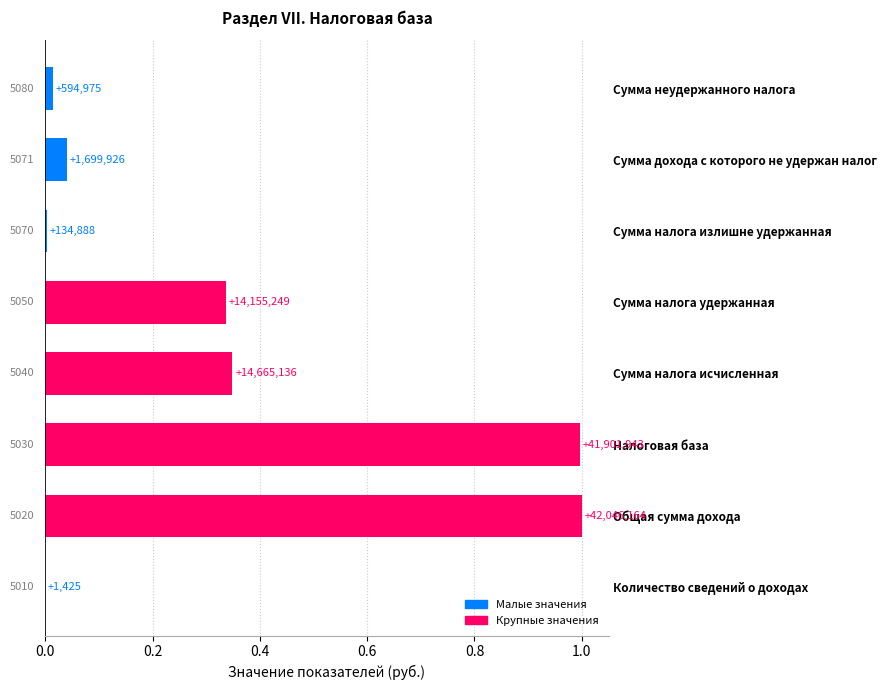

True or false: the data shows 1.4 at Налоговая база.

False